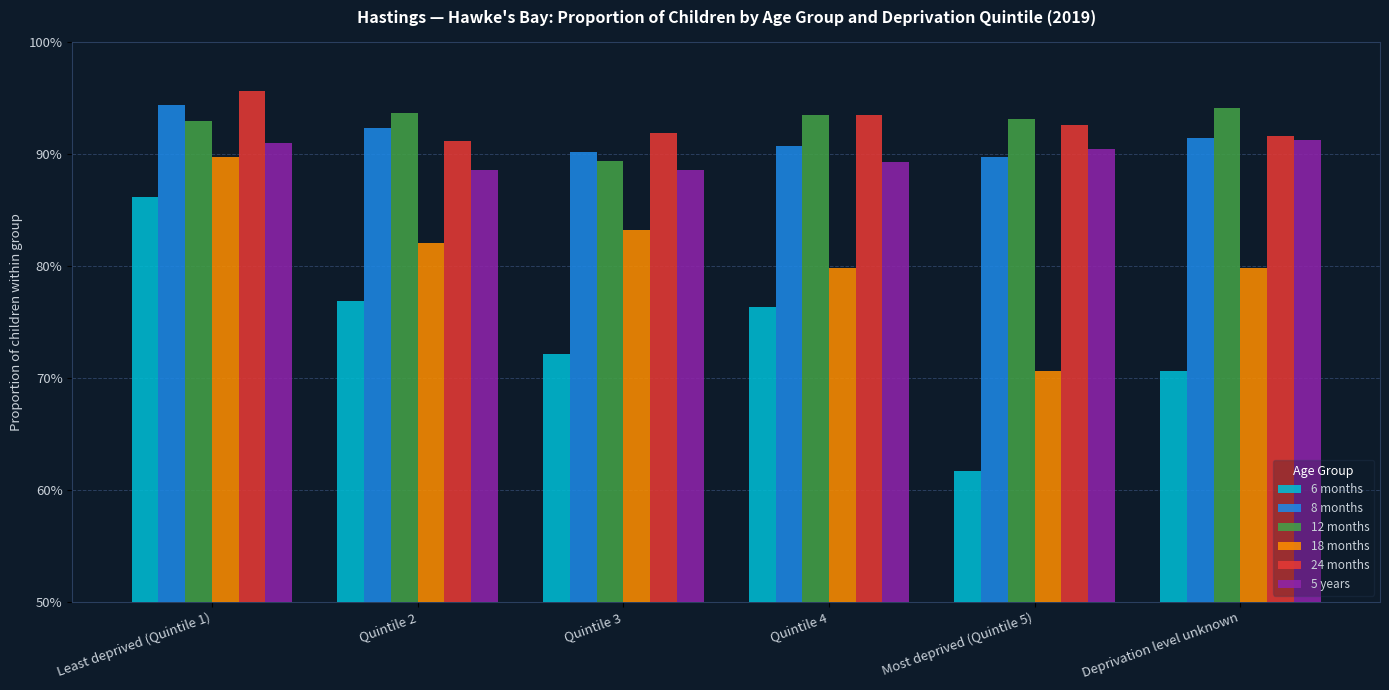

What is the value of the 24 months bar at the 5th from the left?

0.9